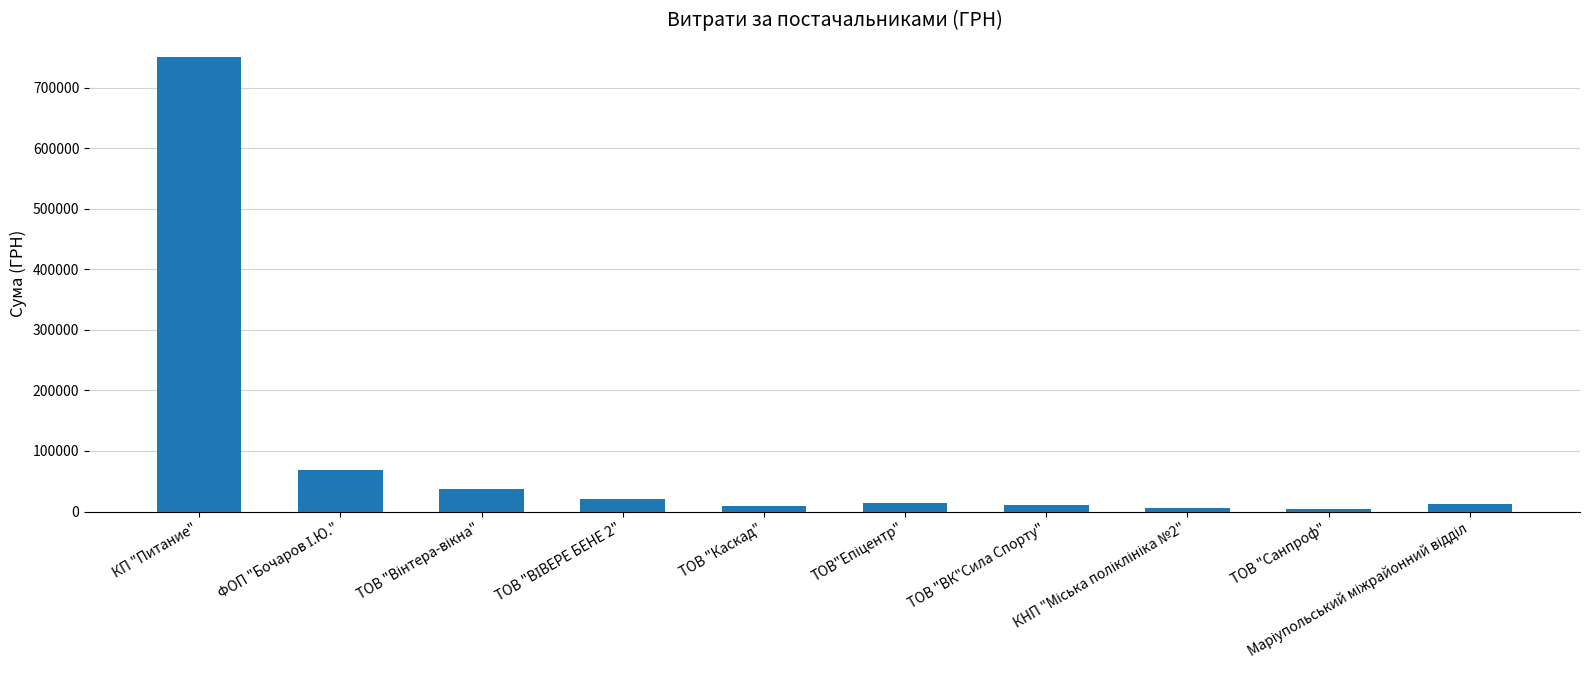

What is the value of the 1st bar from the left?

750109.4